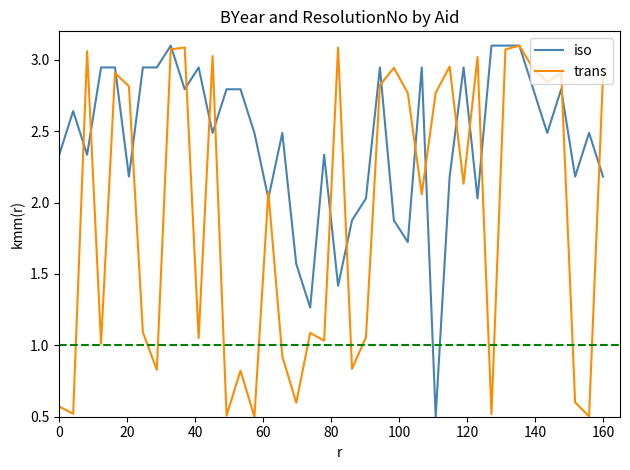

What is the minimum value for trans?

0.5